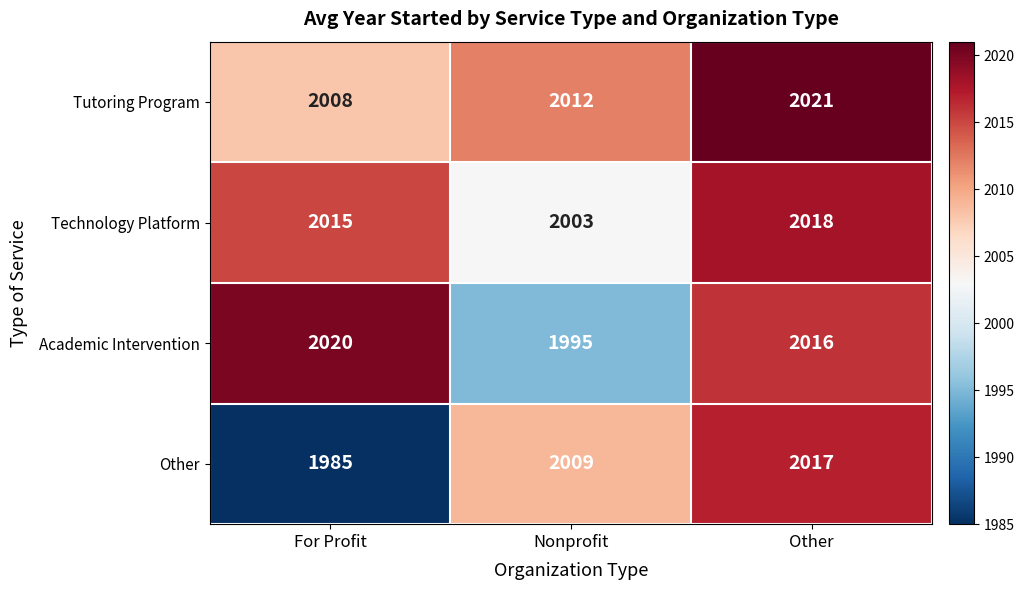

Which series changed the most between For Profit and Other?

Other